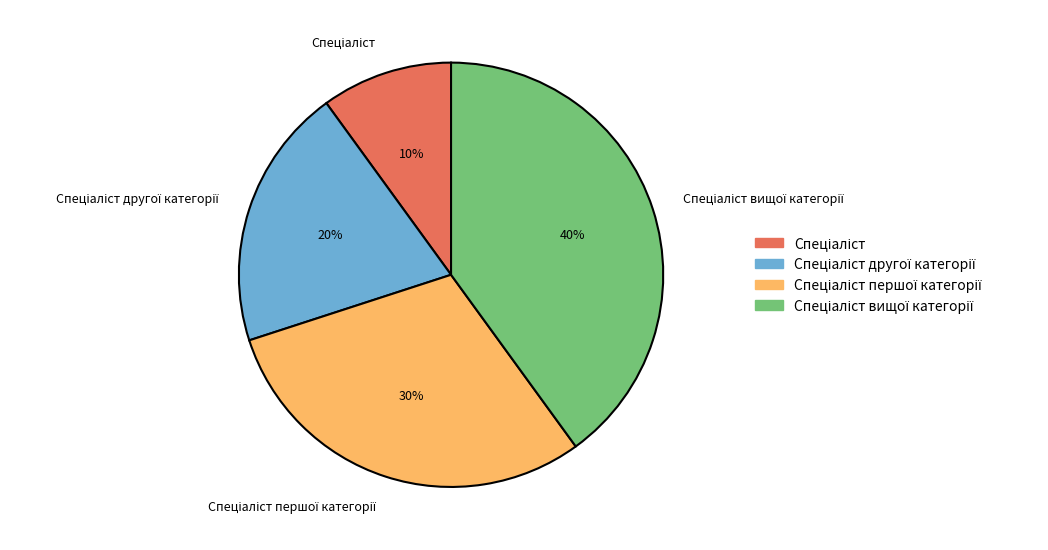

Does any single category account for the majority?

No